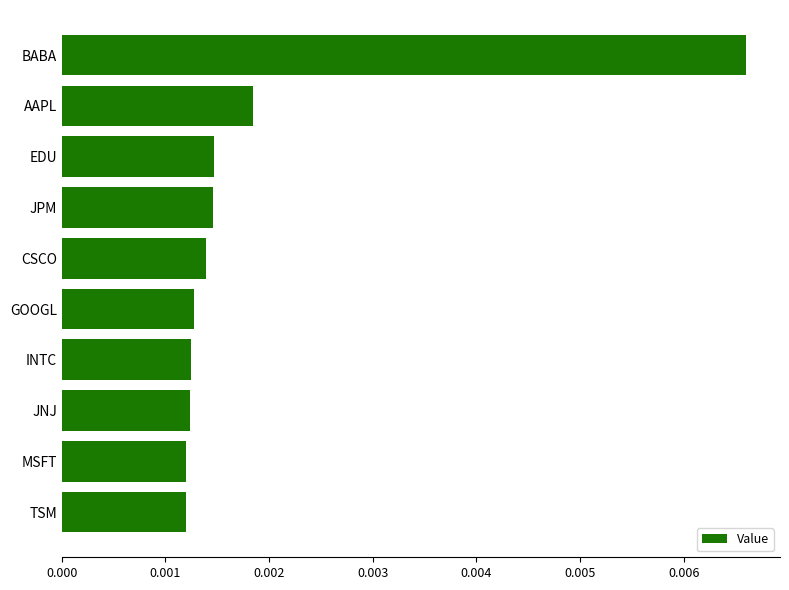

What is the label of the 10th bar from the top?

TSM